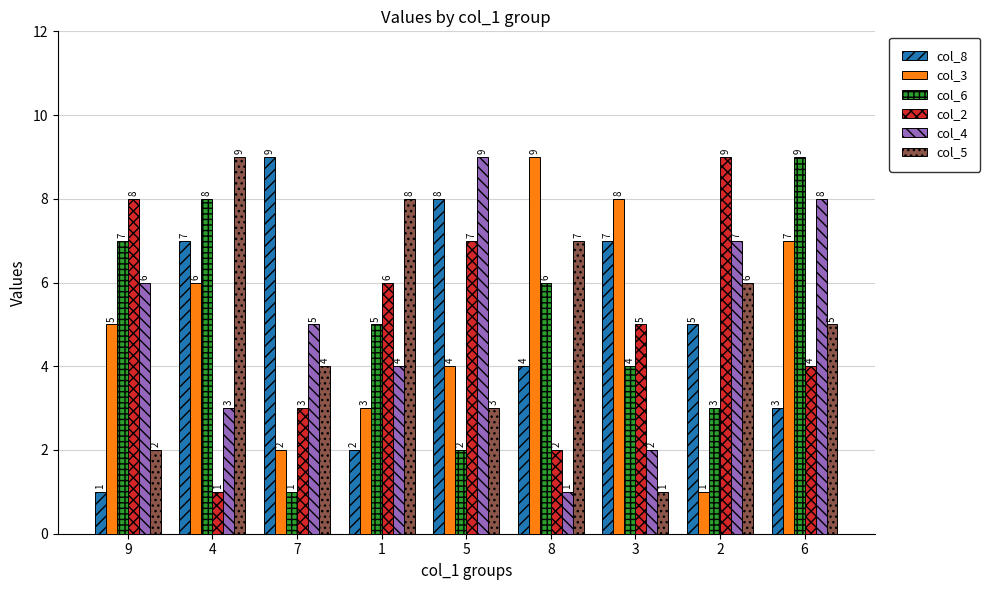

What value does the col_2 series have at 6?

4